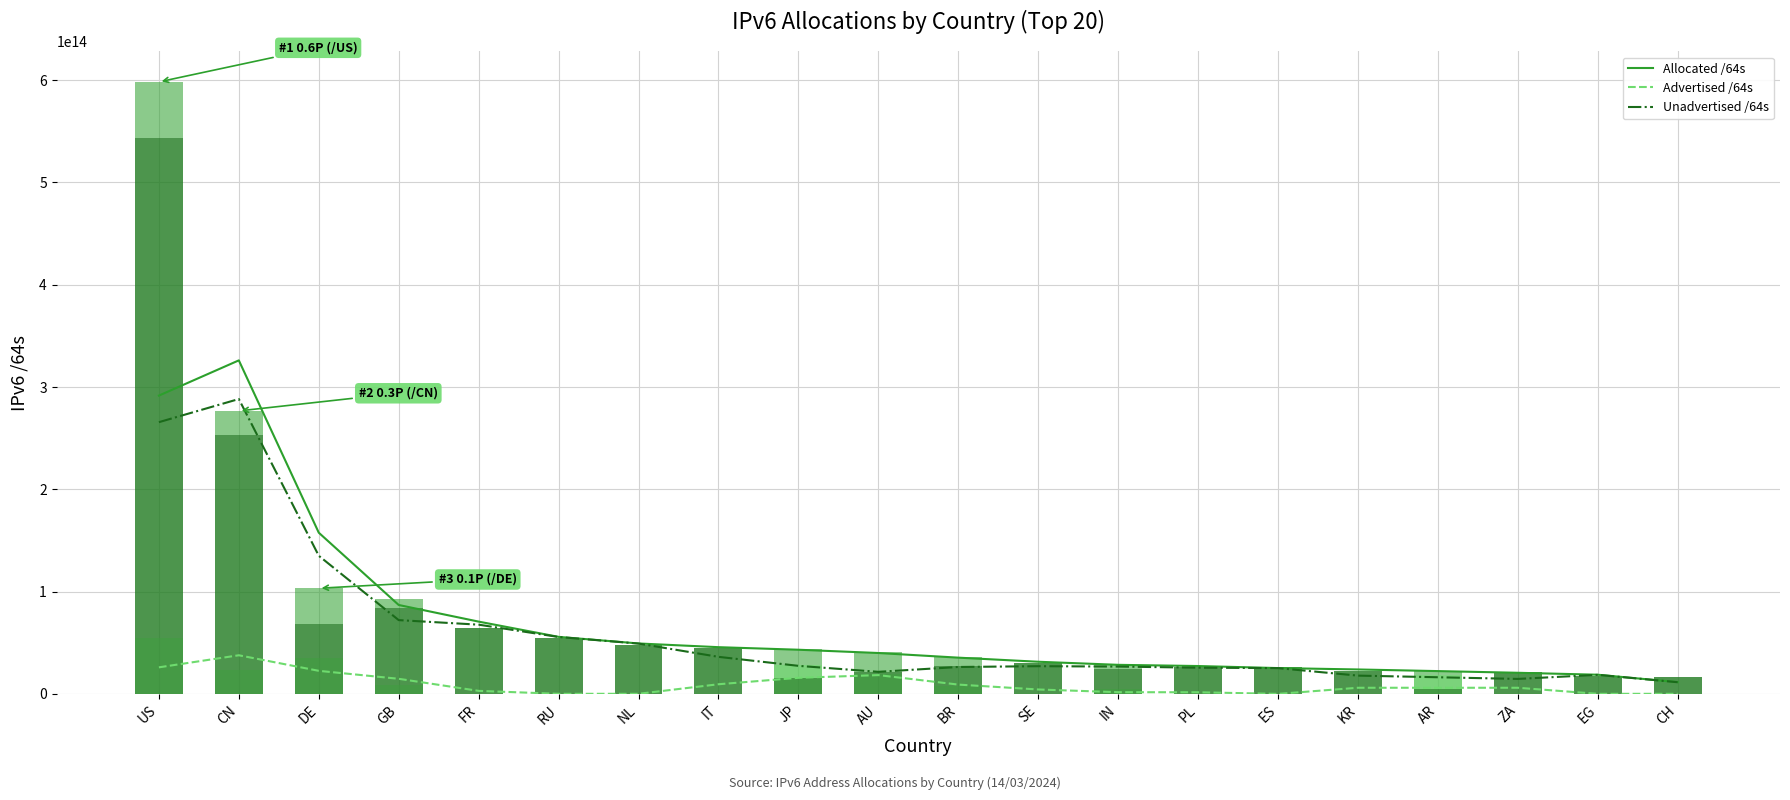

Where is Advertised /64s nearest to the value 18915118284803?

AU